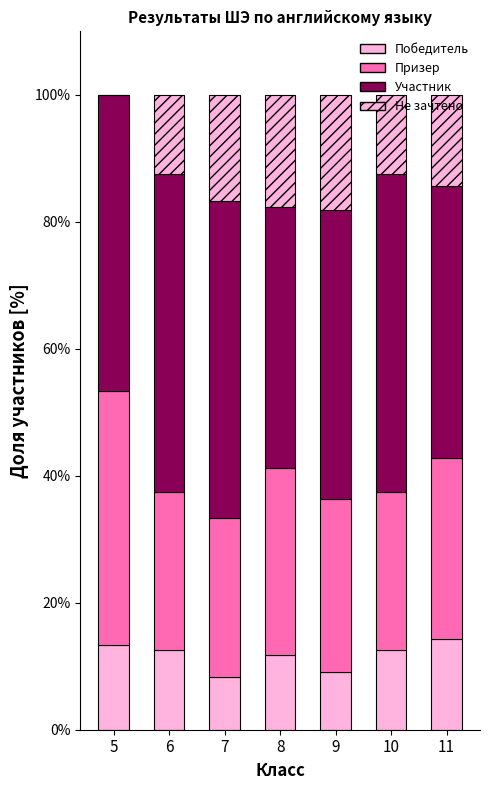

Which series has the largest range (max minus min)?

Не зачтено